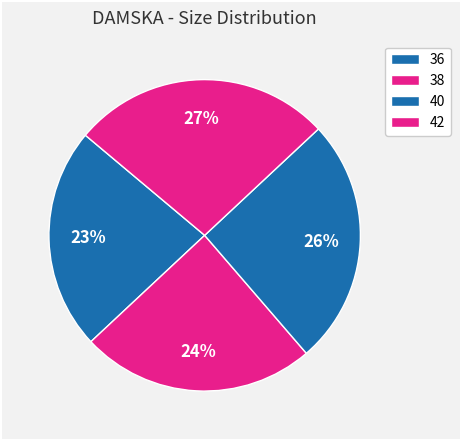

How many slices are in this pie chart?

4